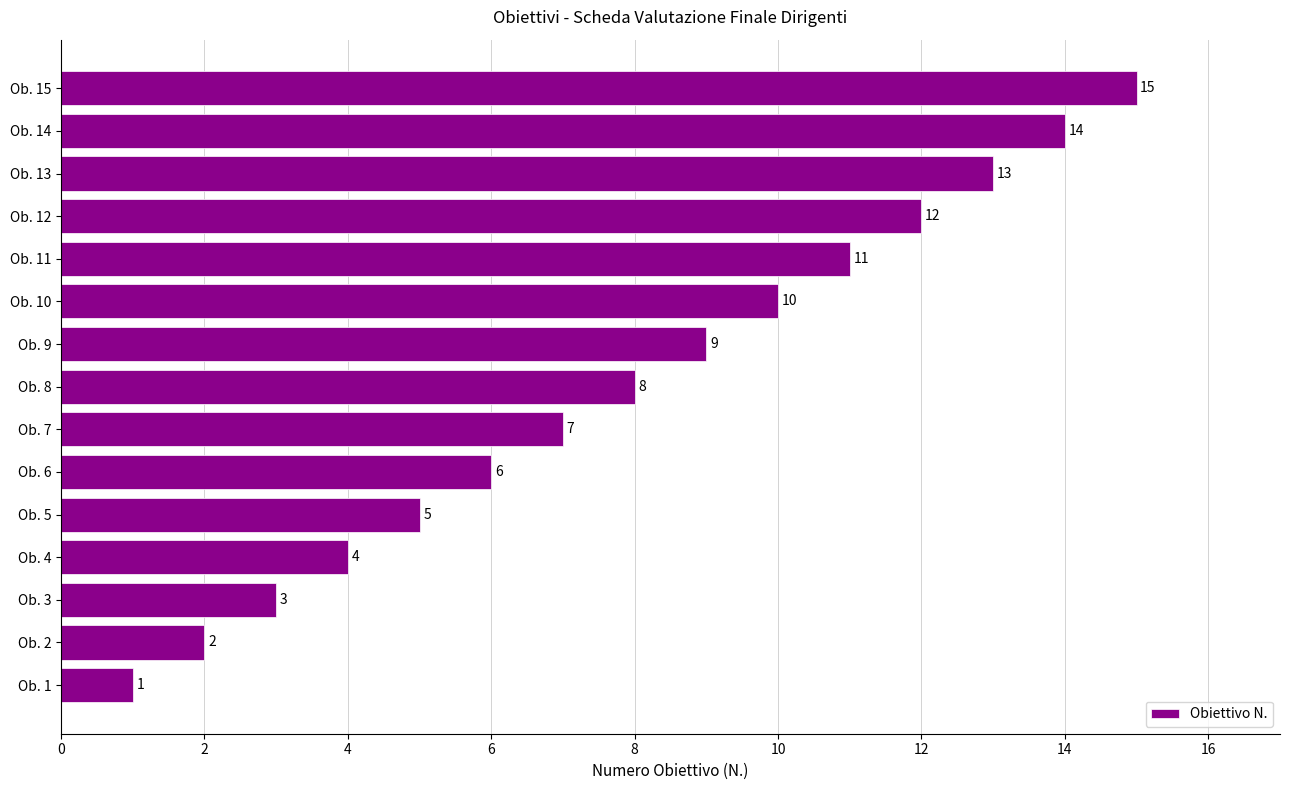

Rank the categories by value from highest to lowest.

Ob. 15, Ob. 14, Ob. 13, Ob. 12, Ob. 11, Ob. 10, Ob. 9, Ob. 8, Ob. 7, Ob. 6, Ob. 5, Ob. 4, Ob. 3, Ob. 2, Ob. 1